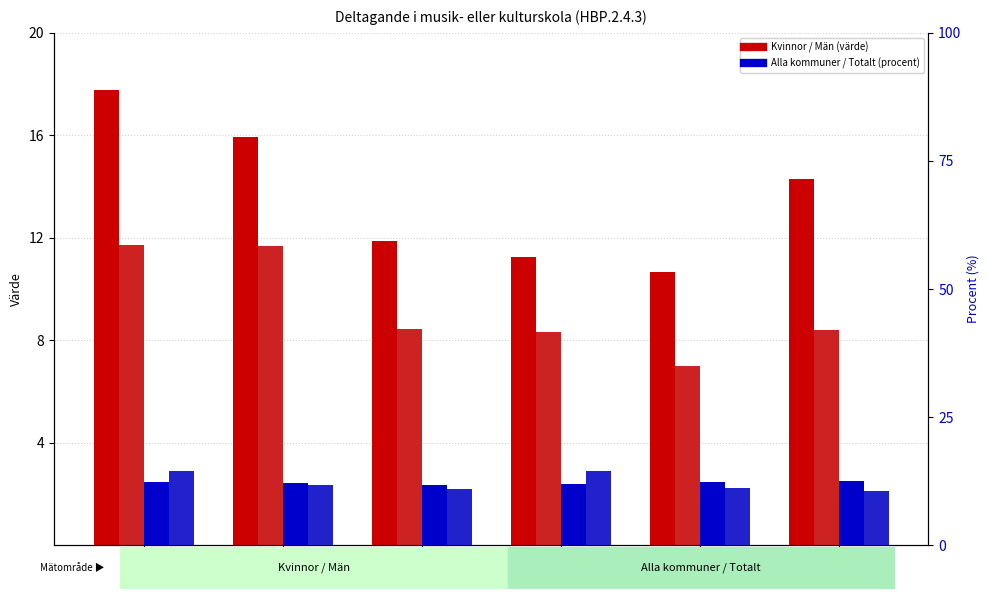

How many Totalt values are between 10 and 14?

4